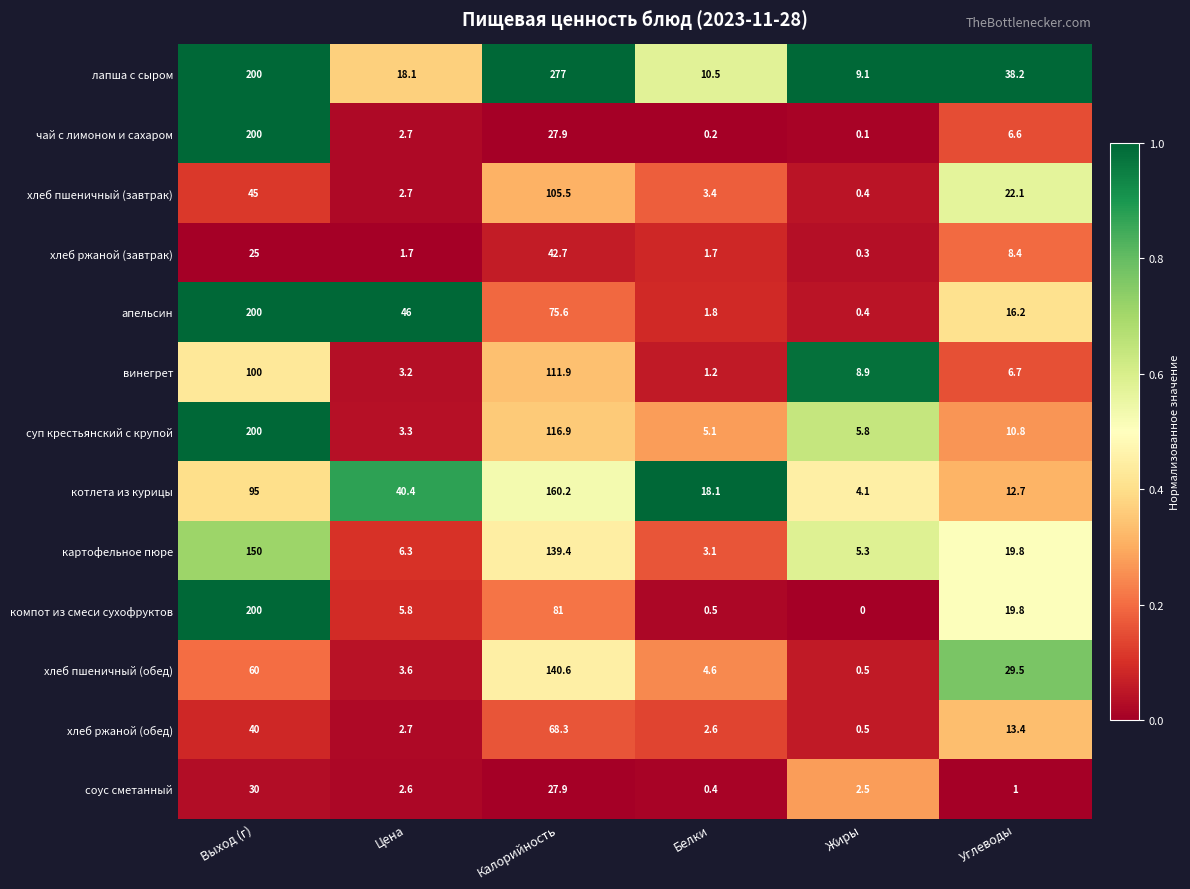

What is the spread (max minus min) of values at Углеводы?

37.2